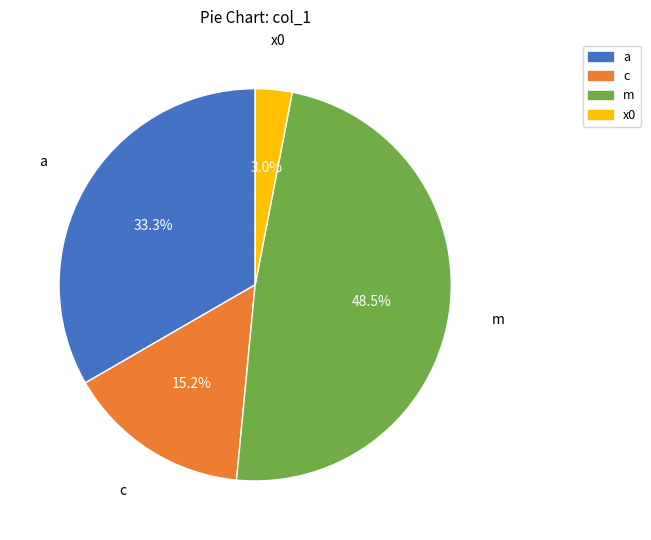

The a slice represents 47% of the pie. True or false?

False